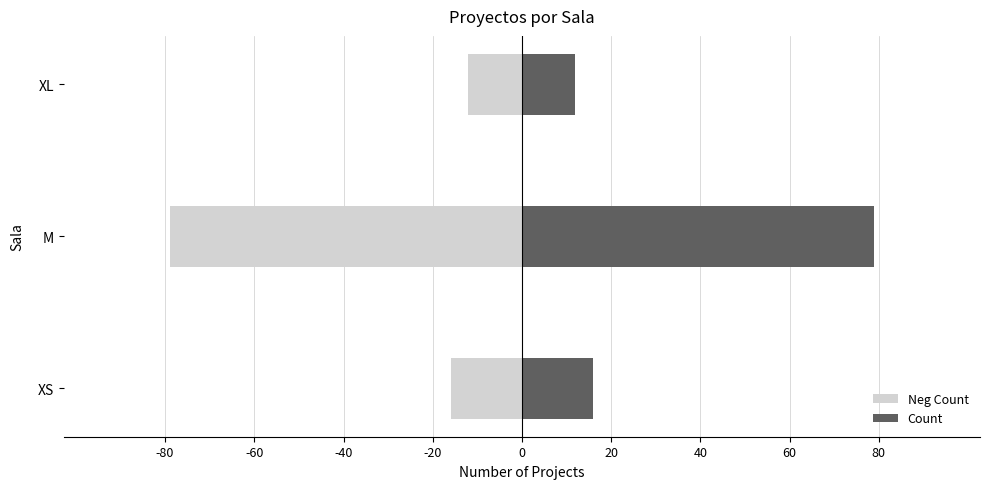

Which series changed the most between XS and M?

Neg Count